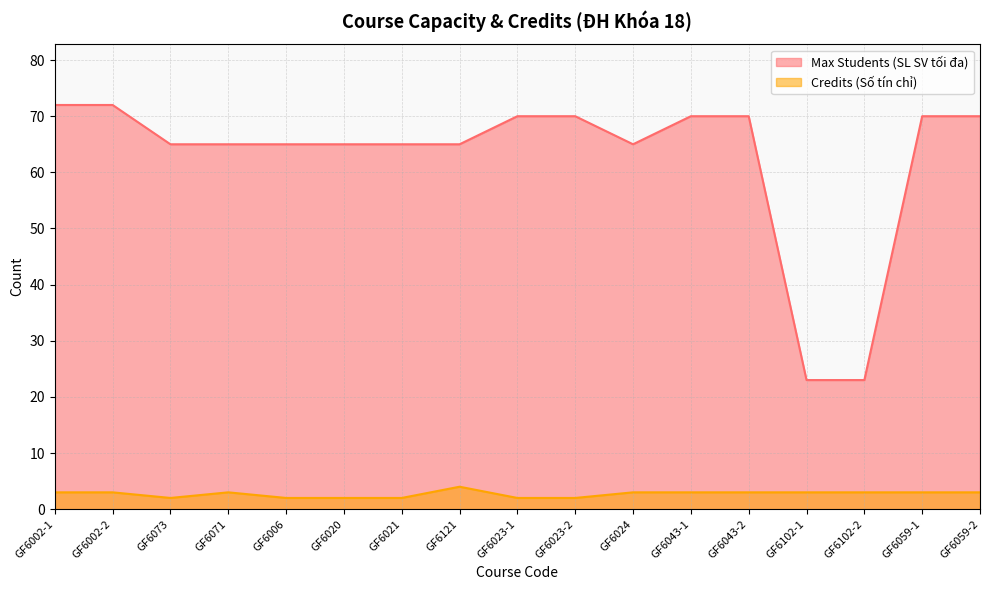

Where does the Max Students (SL SV tối đa) series first go above 65?

GF6002-1